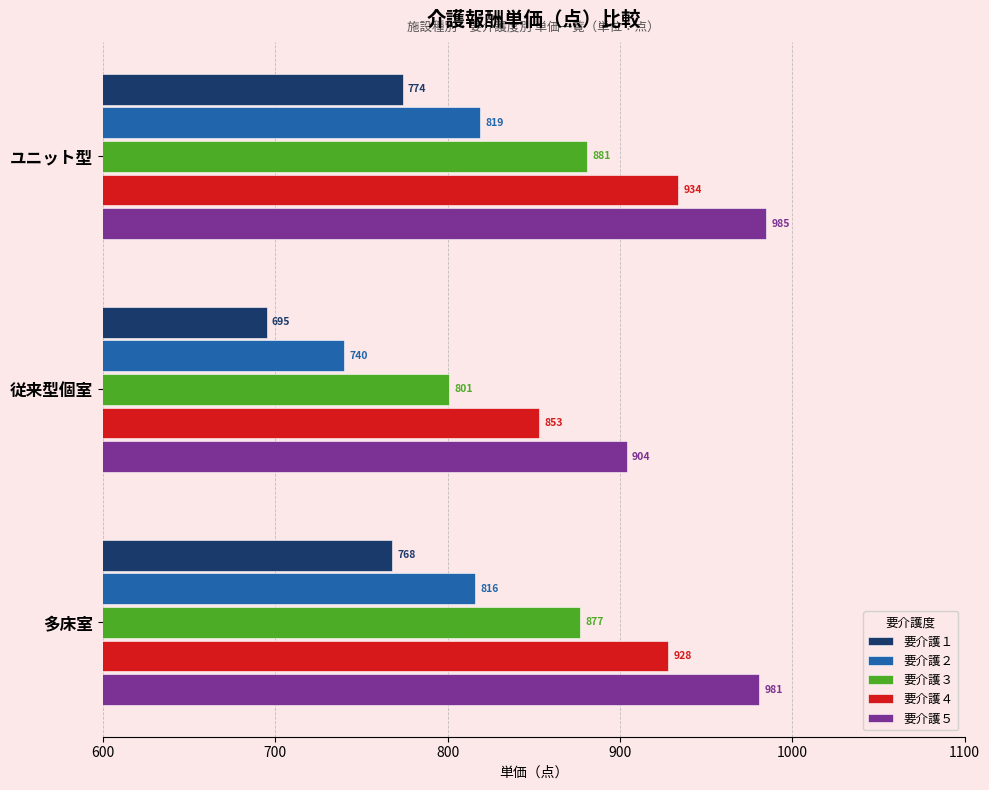

True or false: 要介護３ has a value of 881 at ユニット型.

True